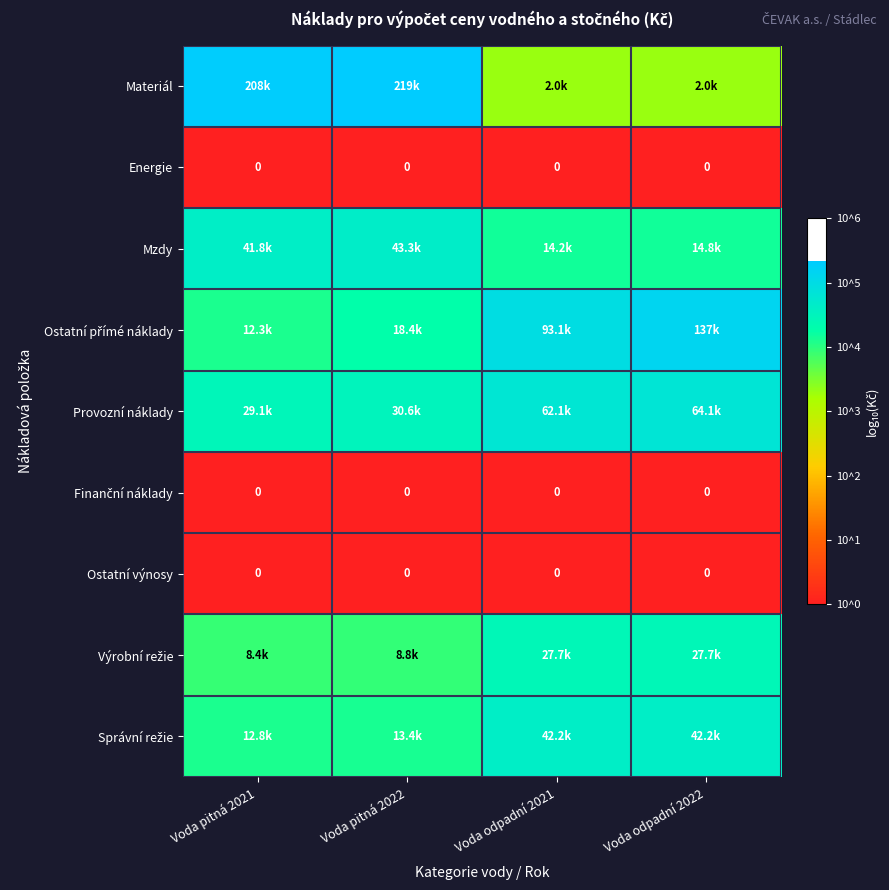

At which label does Výrobní režie first exceed 4?

Voda odpadní 2021